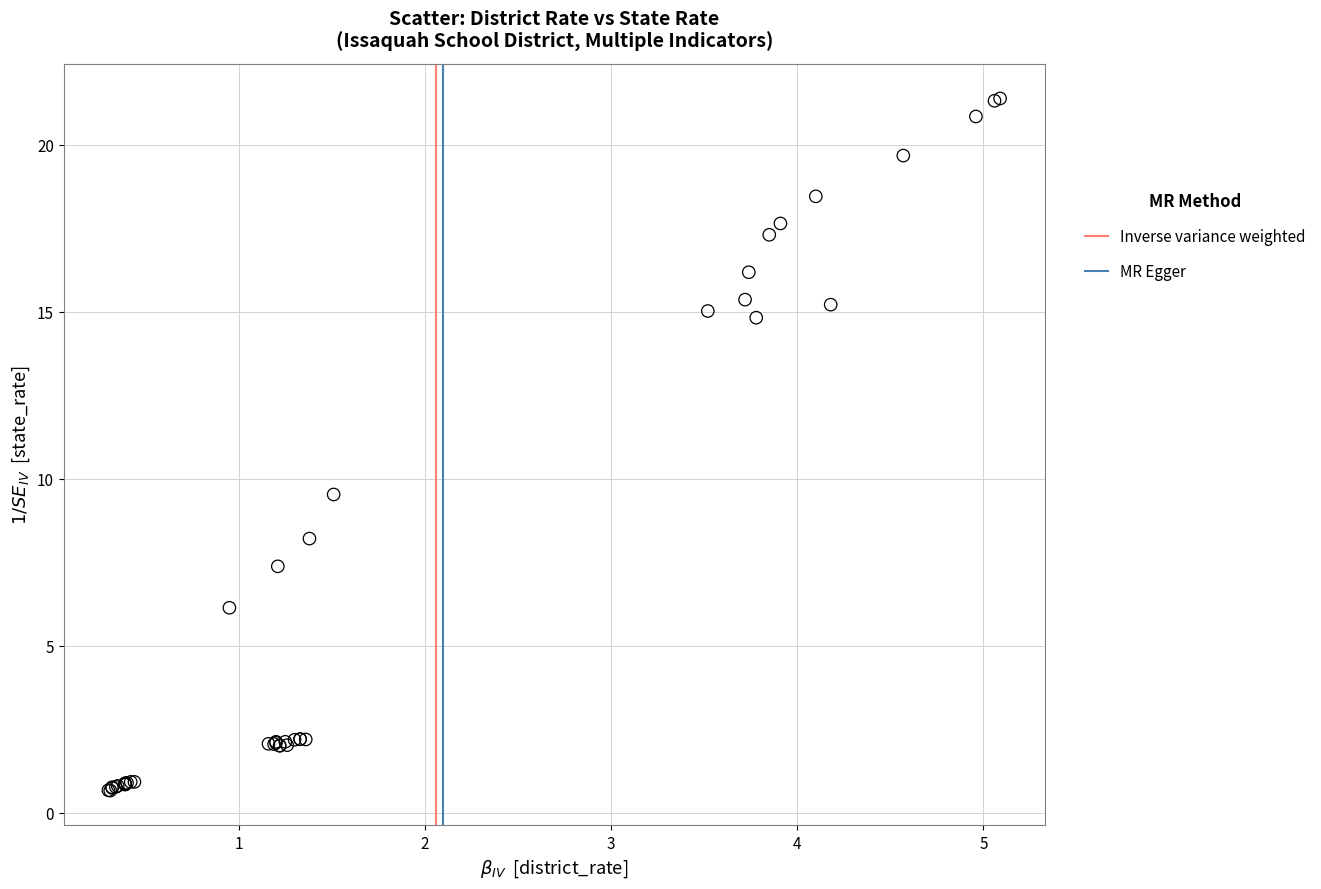

What Y value in the scatter plot is closest to 11?

9.5